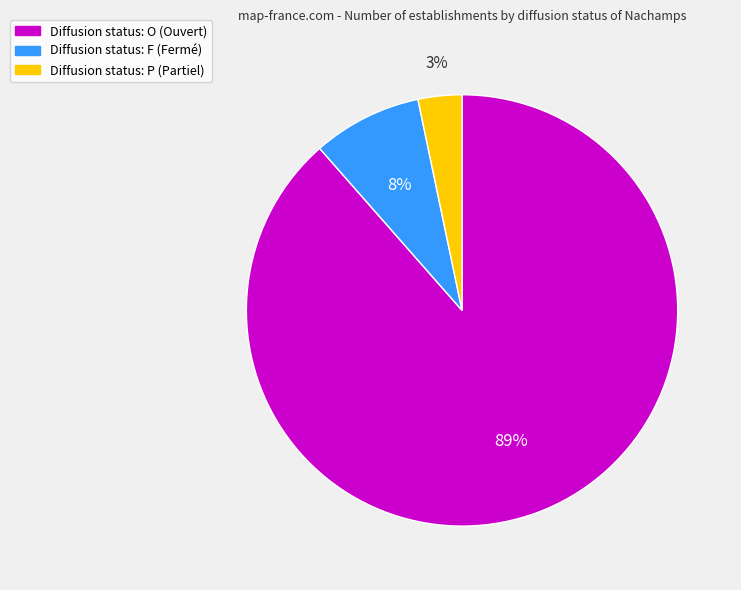

To the nearest percent, what is the average slice percentage?

33%